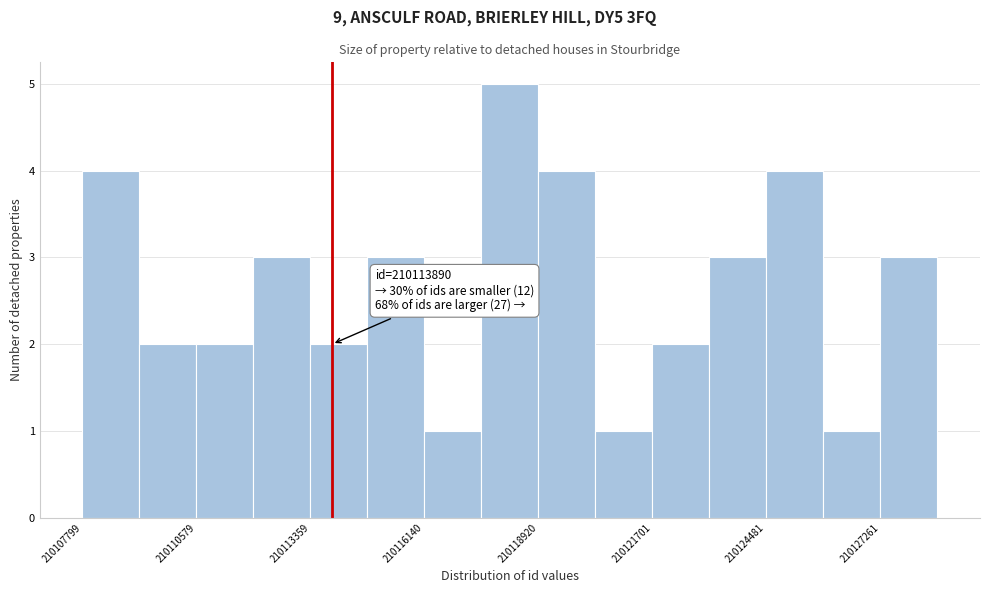

Read against the x-axis, roughly where is the centre of the tallest bar?

210118000